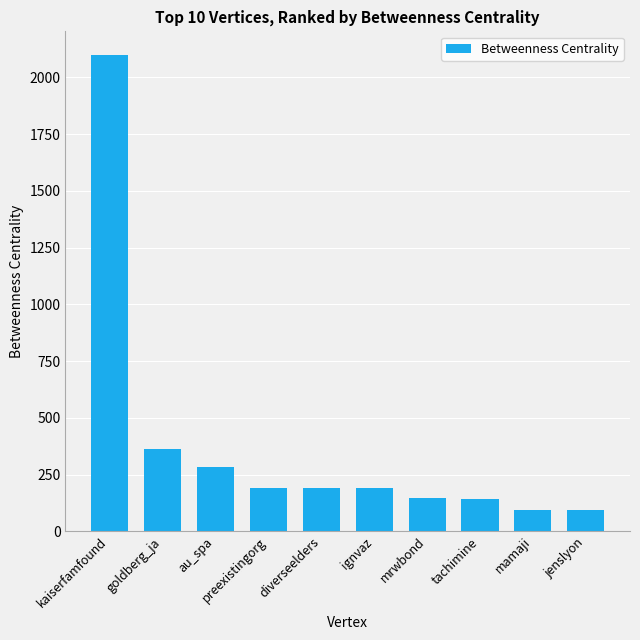

Are the bars horizontal?

No